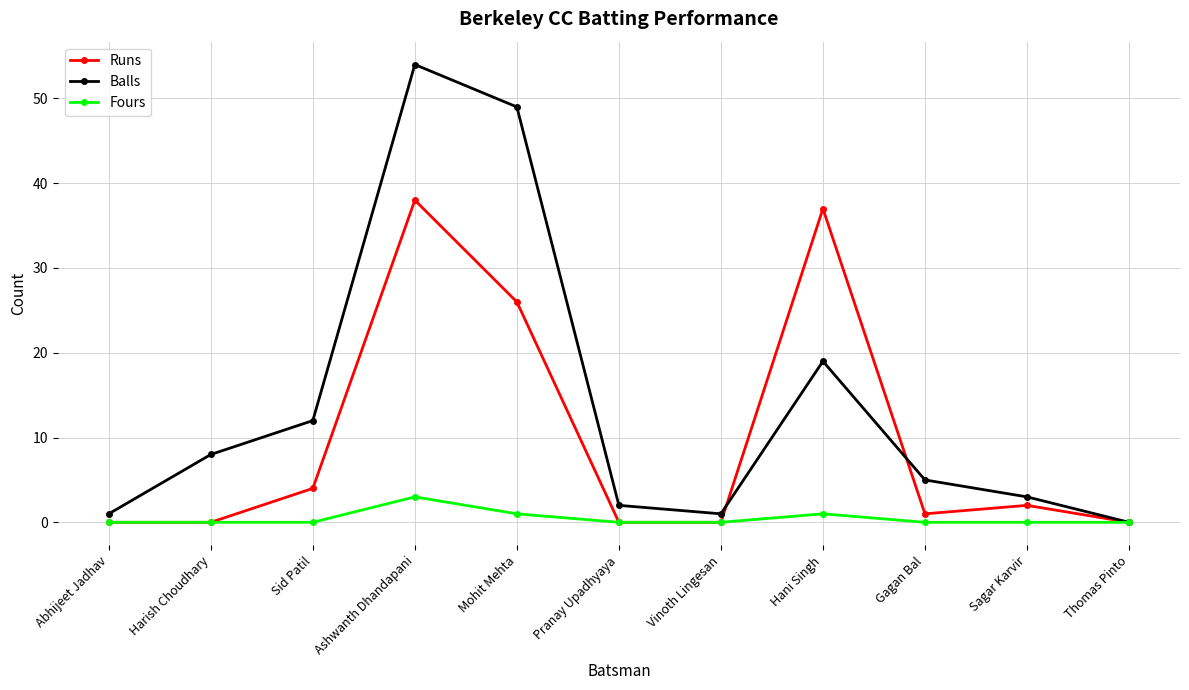

Rank the series by their average value, from lowest to highest.

Fours, Runs, Balls